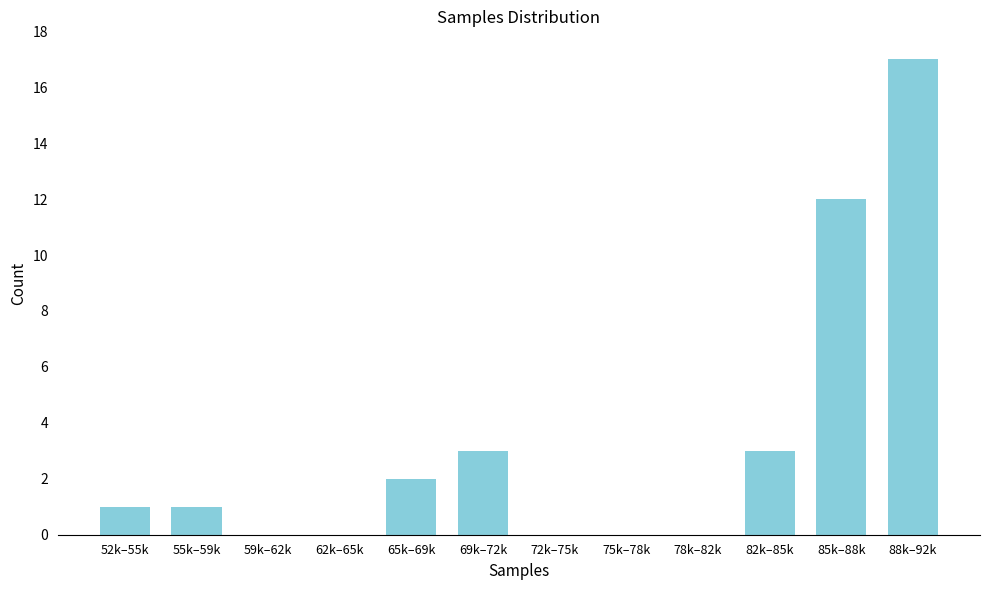

Reading right to left, transcribe all the data shown in this chart.

88k–92k=17	85k–88k=12	82k–85k=3	78k–82k=0	75k–78k=0	72k–75k=0	69k–72k=3	65k–69k=2	62k–65k=0	59k–62k=0	55k–59k=1	52k–55k=1